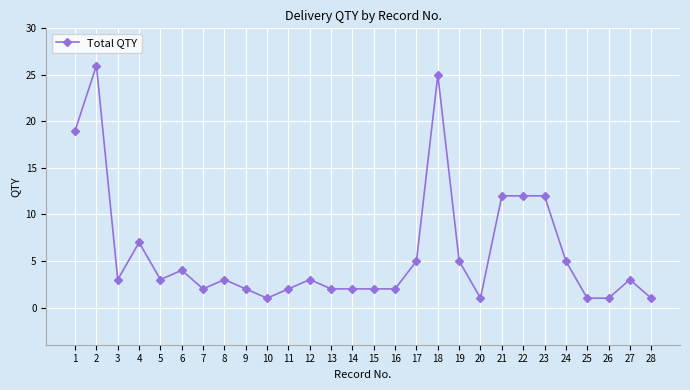

True or false: the data has more than 0 interior local peaks.

True